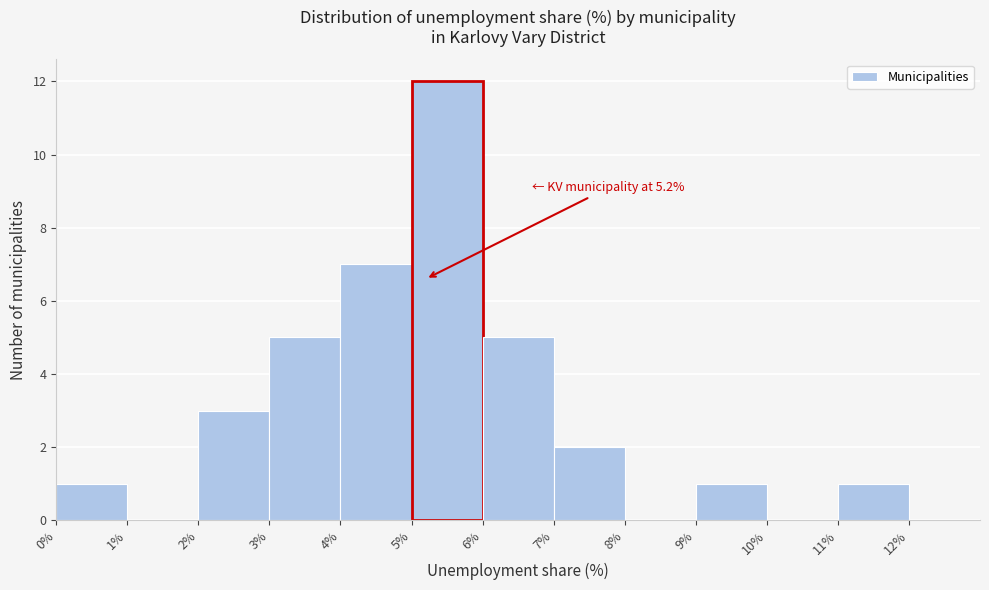

Which range on the x-axis has the tallest bar?

5% to 6%